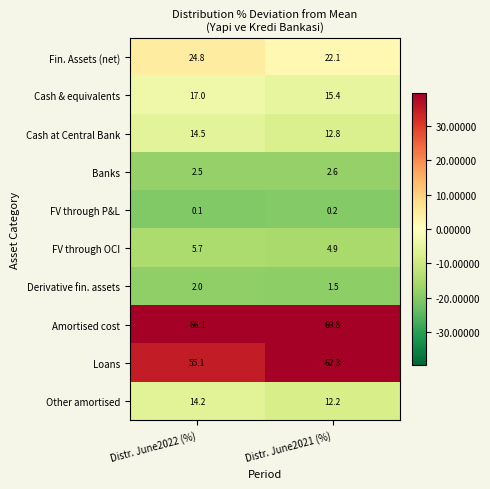

Where is Loans nearest to the value 58?

Distr. June2022 (%)